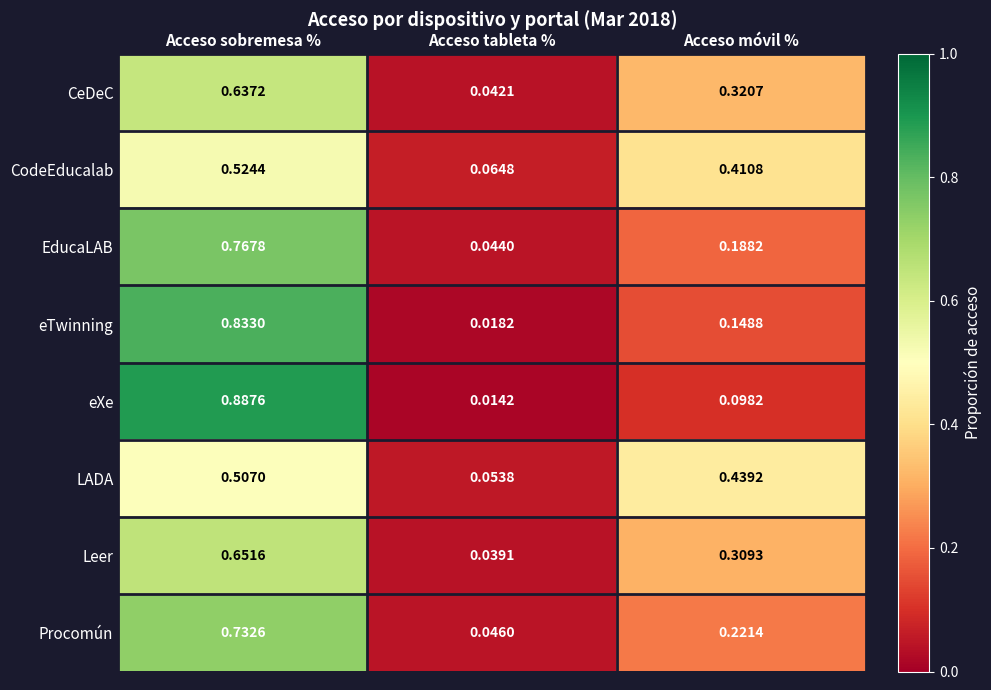

Where is EducaLAB nearest to the value 0?

Acceso tableta %